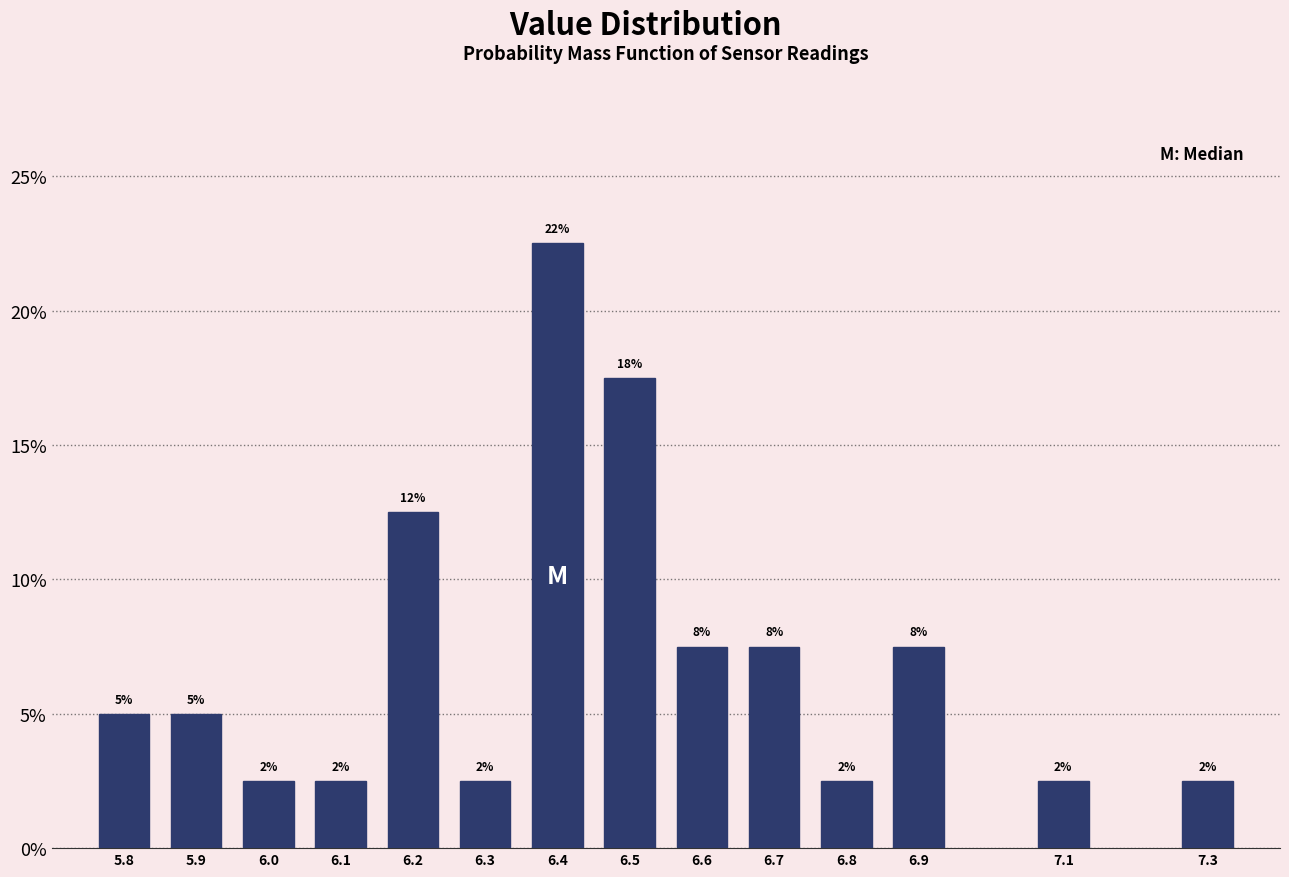

Does the chart contain any negative values?

No